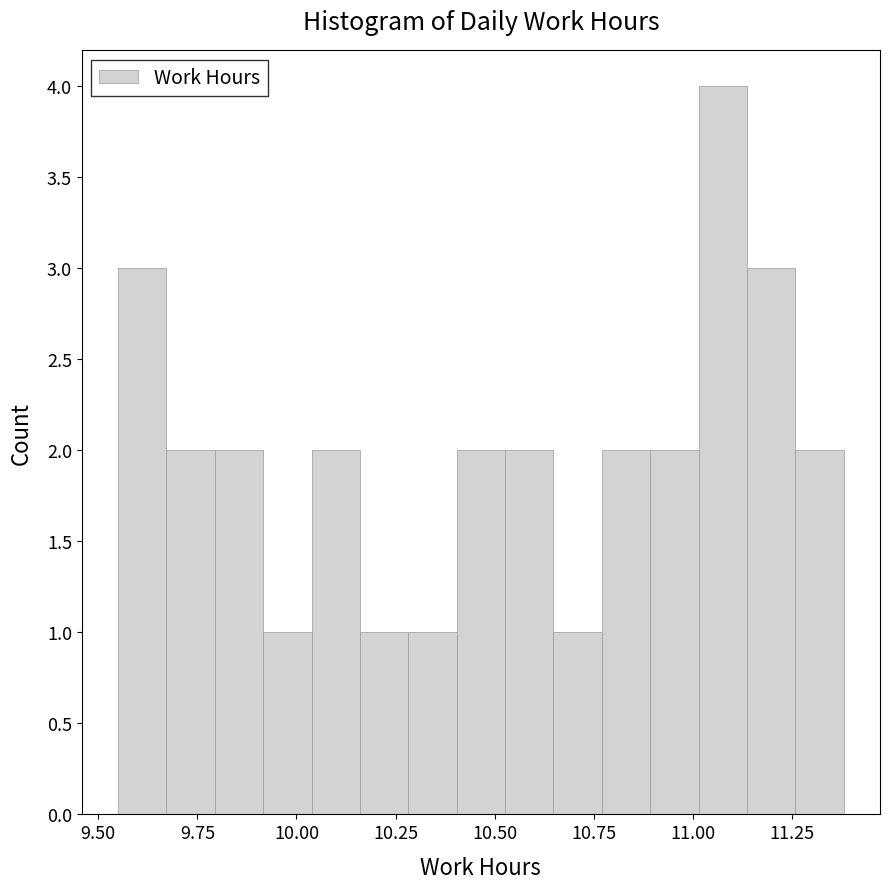

Read against the x-axis, roughly where is the centre of the tallest bar?

11.10